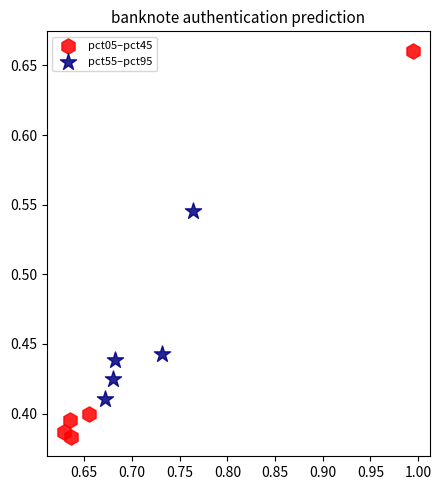

Which series contains the highest Y value?

pct05–pct45